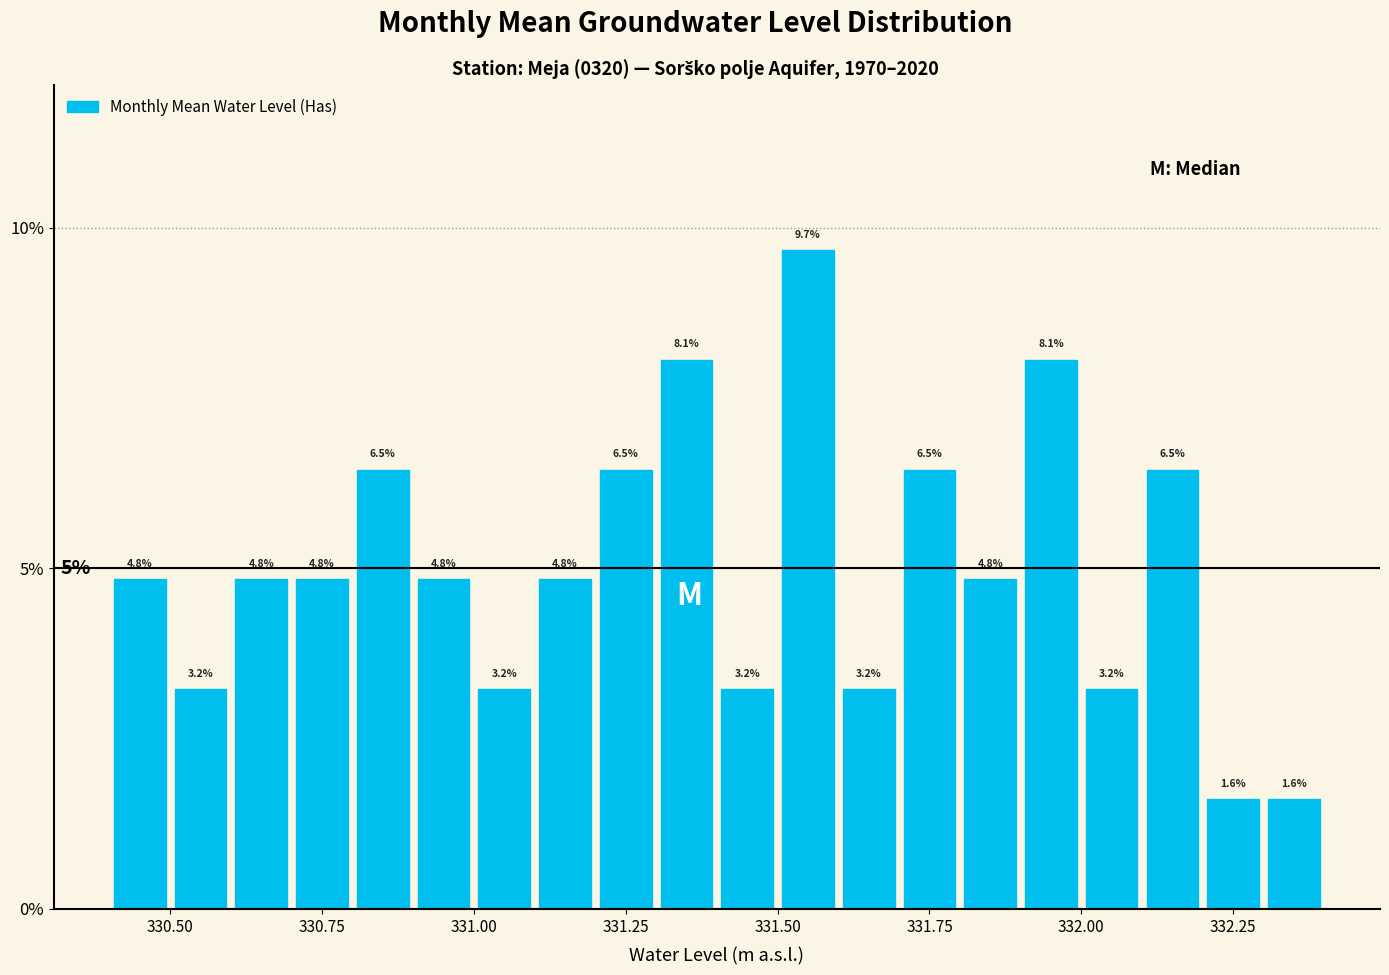

Read against the x-axis, roughly where is the centre of the tallest bar?

331.55